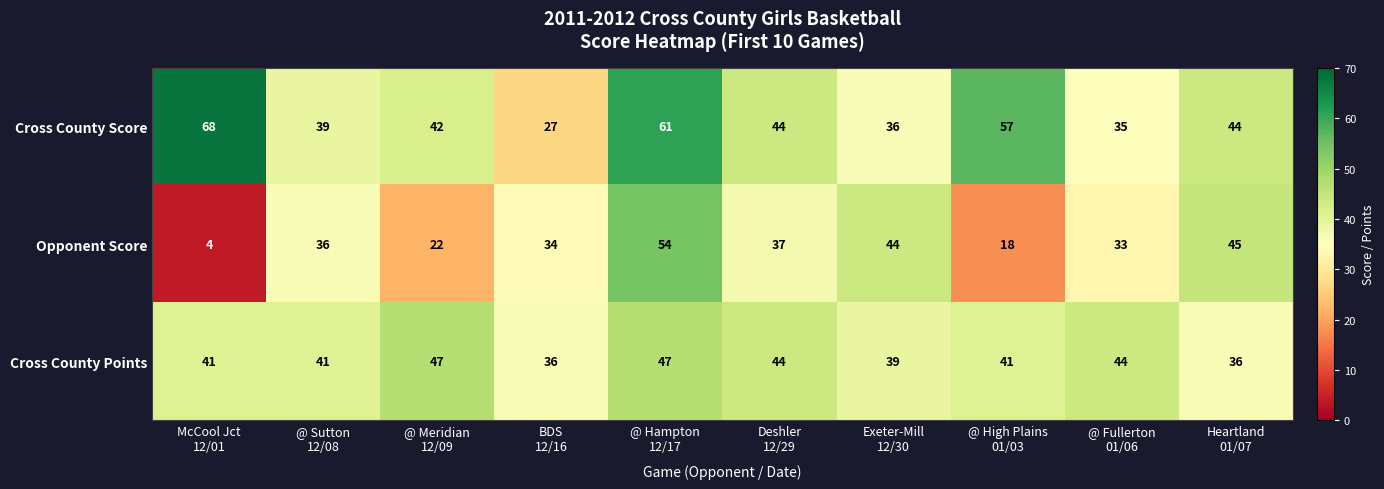

Which series has the largest total across all categories?

Cross County Score